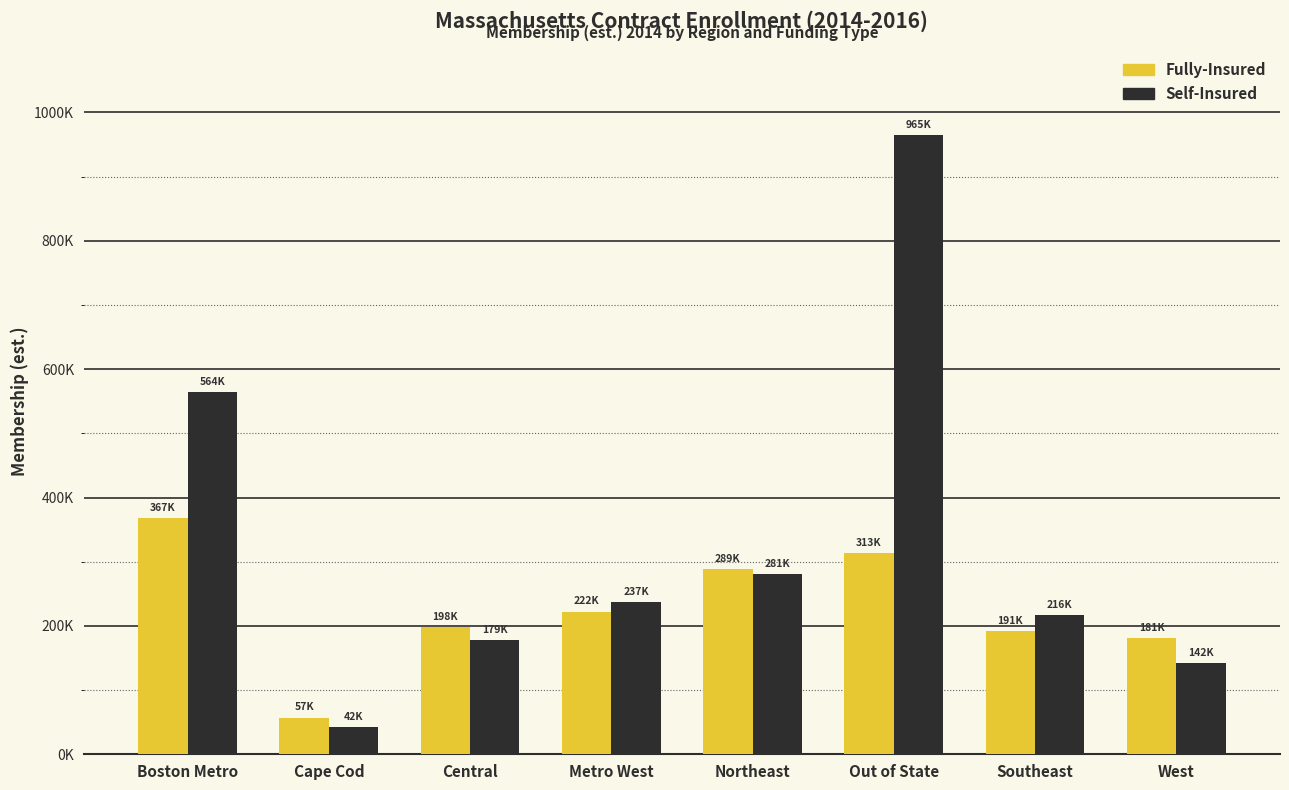

Between Southeast and Northeast, which is larger?

Northeast